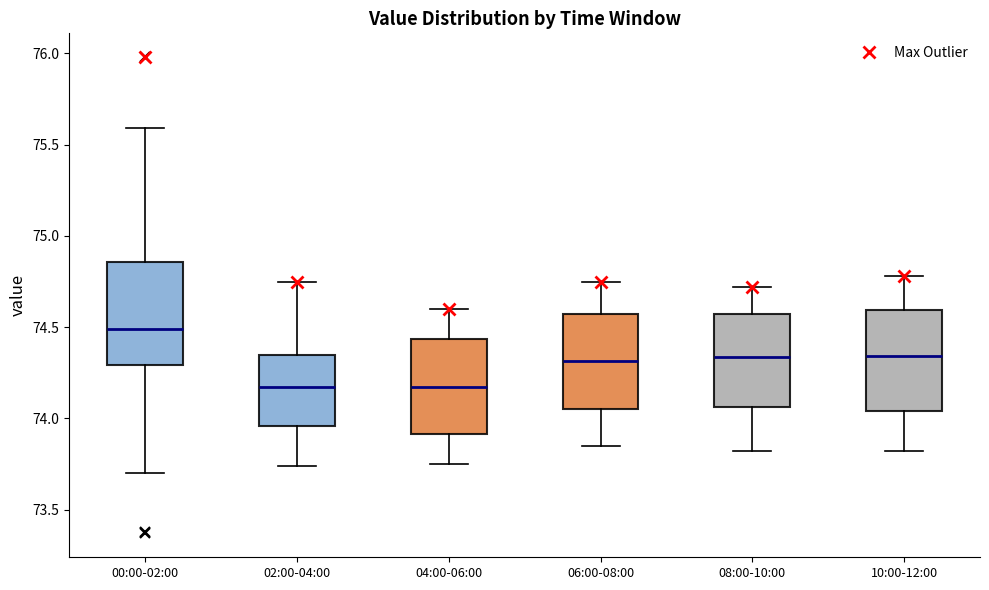

Reading left to right, transcribe this box plot: for each box, give where its median line is, the range the box spans, and where its two whiskers end, as read against the y-axis. The values are not printed on the chart, so give them approximately, as read against the axis.

00:00-02:00: median 74.50, box 74.30 to 74.85, whiskers 73.70 to 75.60
02:00-04:00: median 74.20, box 73.95 to 74.35, whiskers 73.75 to 74.75
04:00-06:00: median 74.20, box 73.90 to 74.45, whiskers 73.75 to 74.60
06:00-08:00: median 74.30, box 74.05 to 74.55, whiskers 73.85 to 74.75
08:00-10:00: median 74.35, box 74.05 to 74.55, whiskers 73.80 to 74.70
10:00-12:00: median 74.35, box 74.05 to 74.60, whiskers 73.80 to 74.80